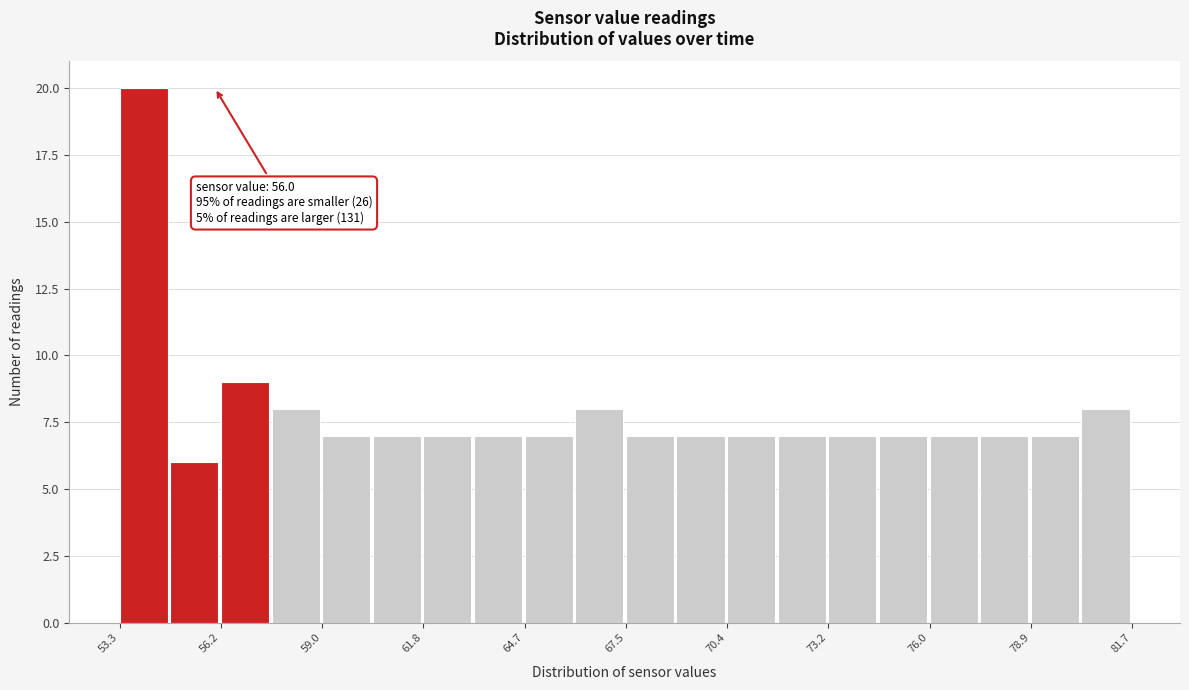

Read against the x-axis, roughly where is the centre of the tallest bar?

54.0